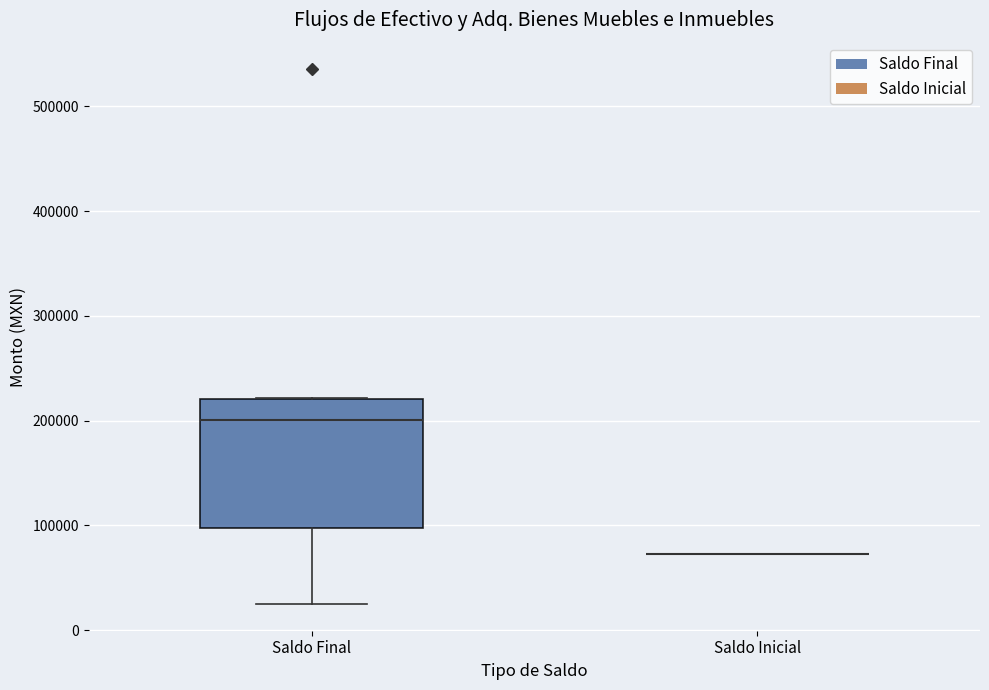

Reading left to right, transcribe this box plot: for each box, give where its median line is, the range the box spans, and where its two whiskers end, as read against the y-axis. The values are not printed on the chart, so give them approximately, as read against the axis.

Saldo Final: median 200000, box 100000 to 220000, whiskers 20000 to 220000
Saldo Inicial: box collapsed to a line at 70000, whiskers 70000 to 70000